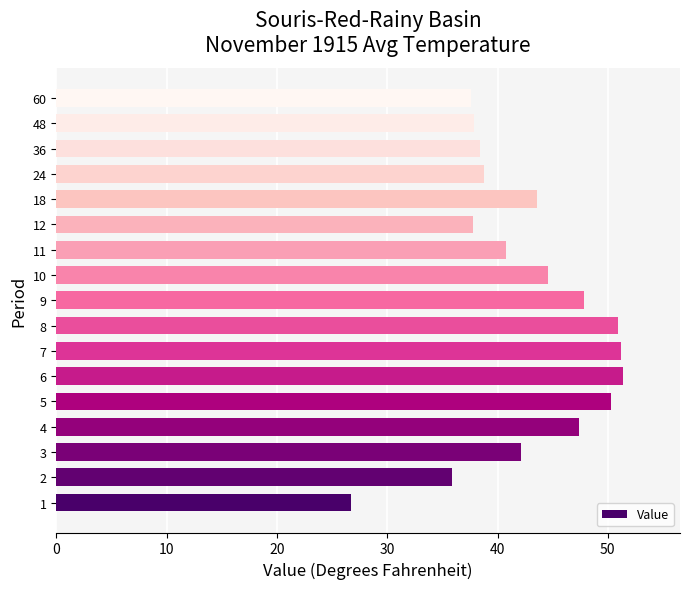

Read the value at 10.

44.6